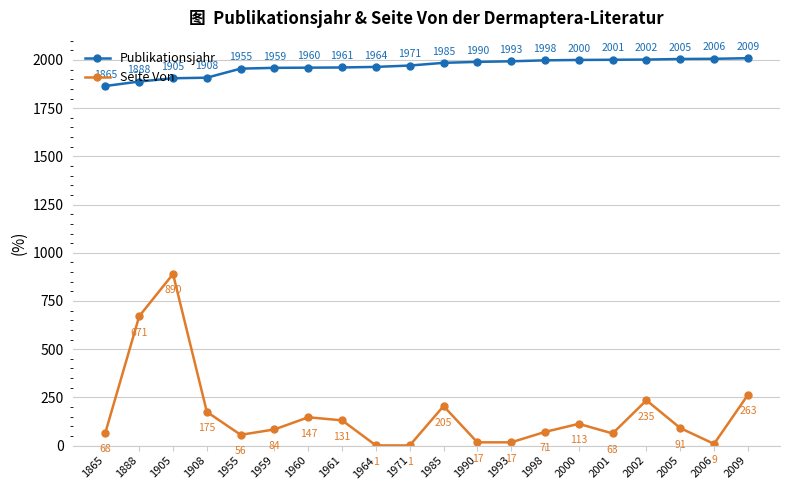

What is the difference between the maximum and minimum values in the Publikationsjahr series?

144